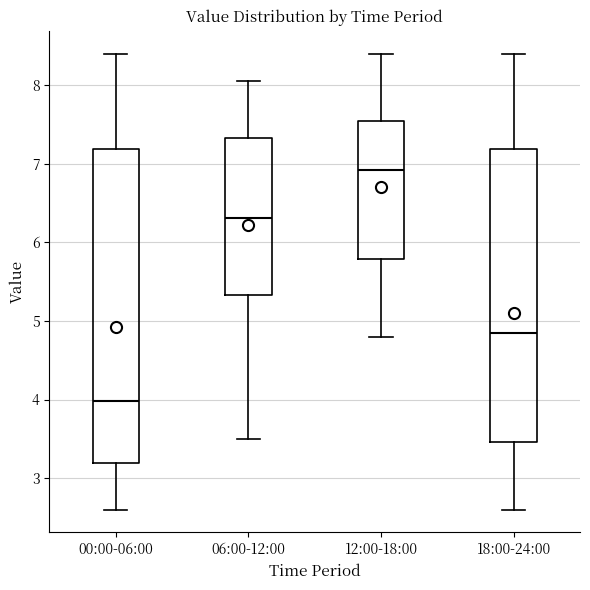

Which box's median line is the highest?

12:00-18:00